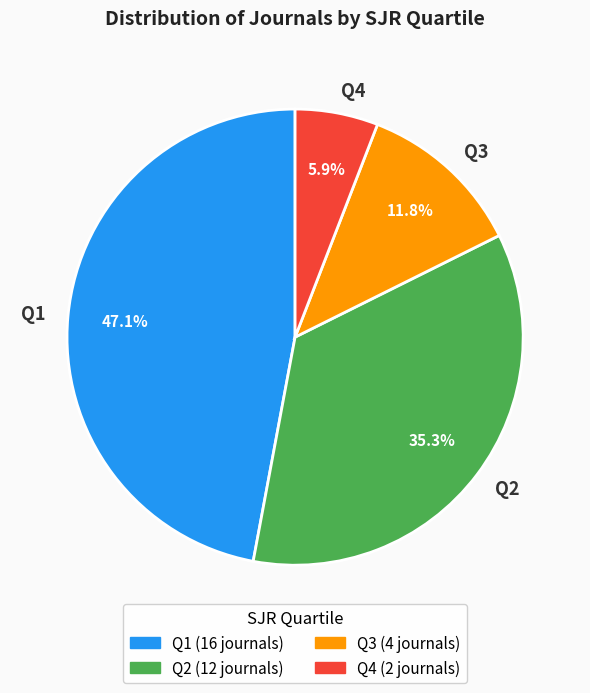

Does Q2 represent more than half of the total?

No